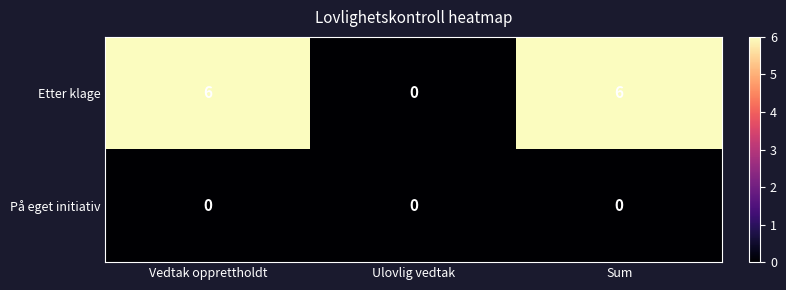

How many distinct data groups are displayed?

2